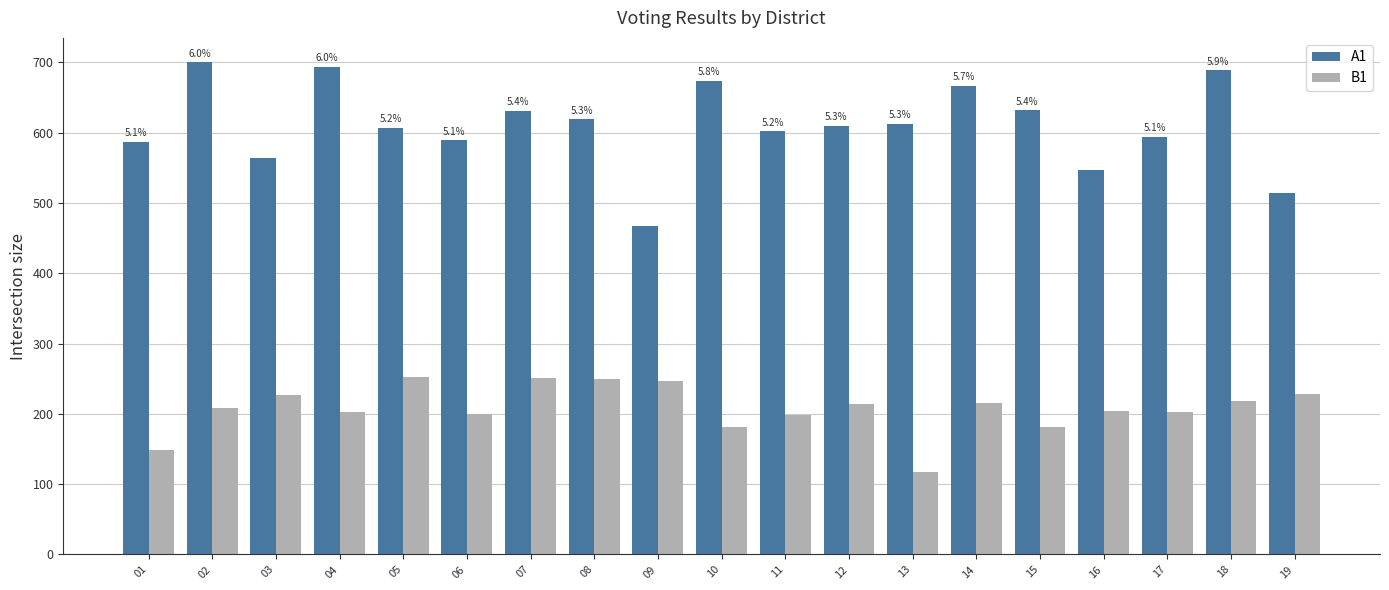

What is the highest value of the B1 series?

252